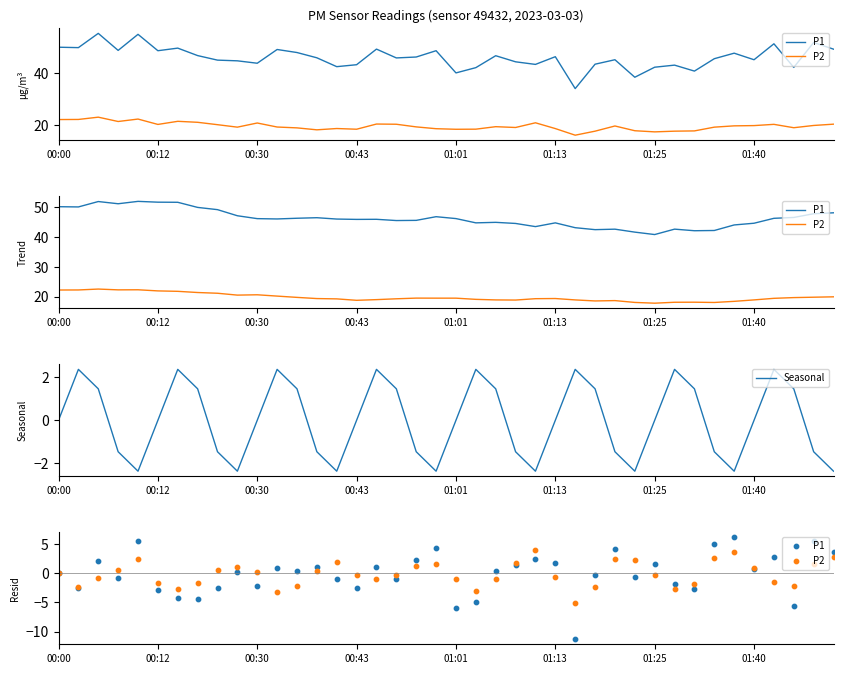

Which series contains the lowest Y value?

P1